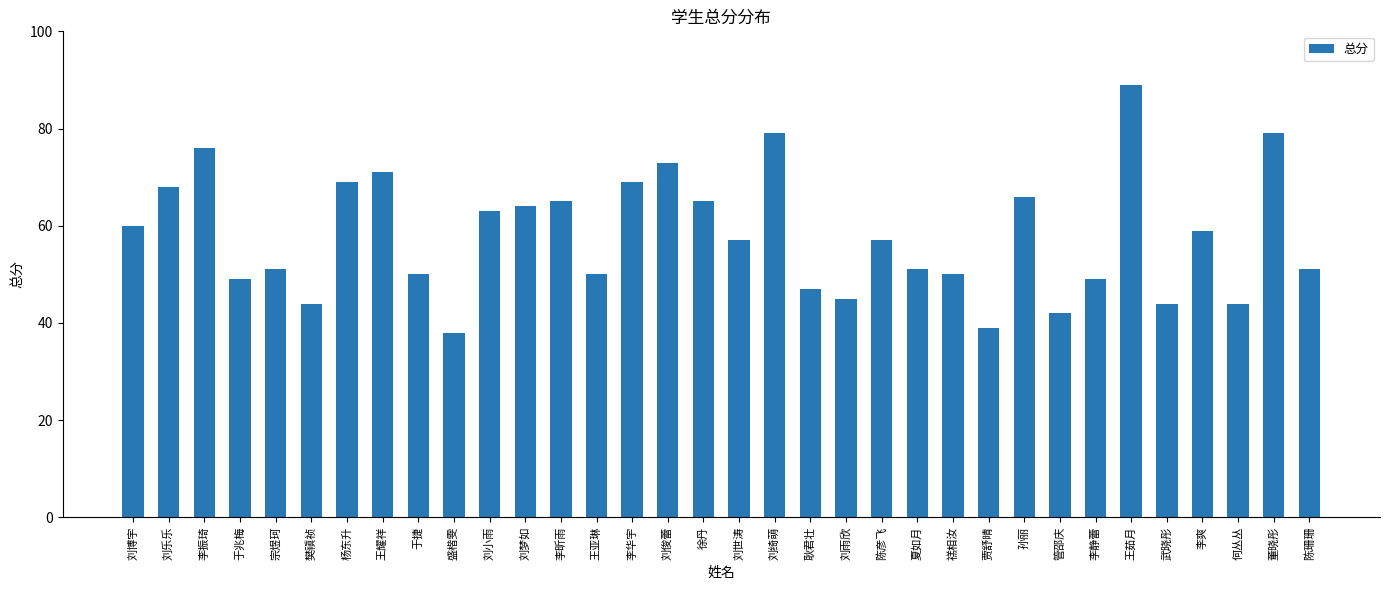

What is the minimum value shown in the chart?

38